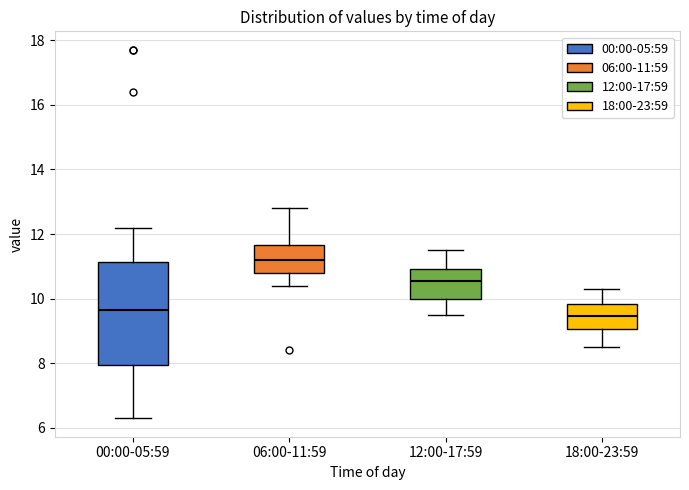

Which box's median line is the highest?

06:00-11:59